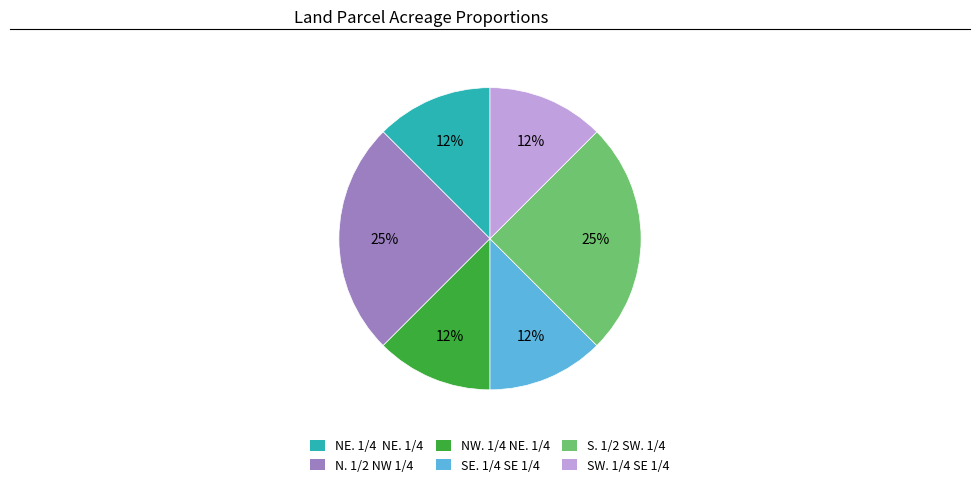

The S. 1/2 SW. 1/4 slice represents 25% of the pie. True or false?

True